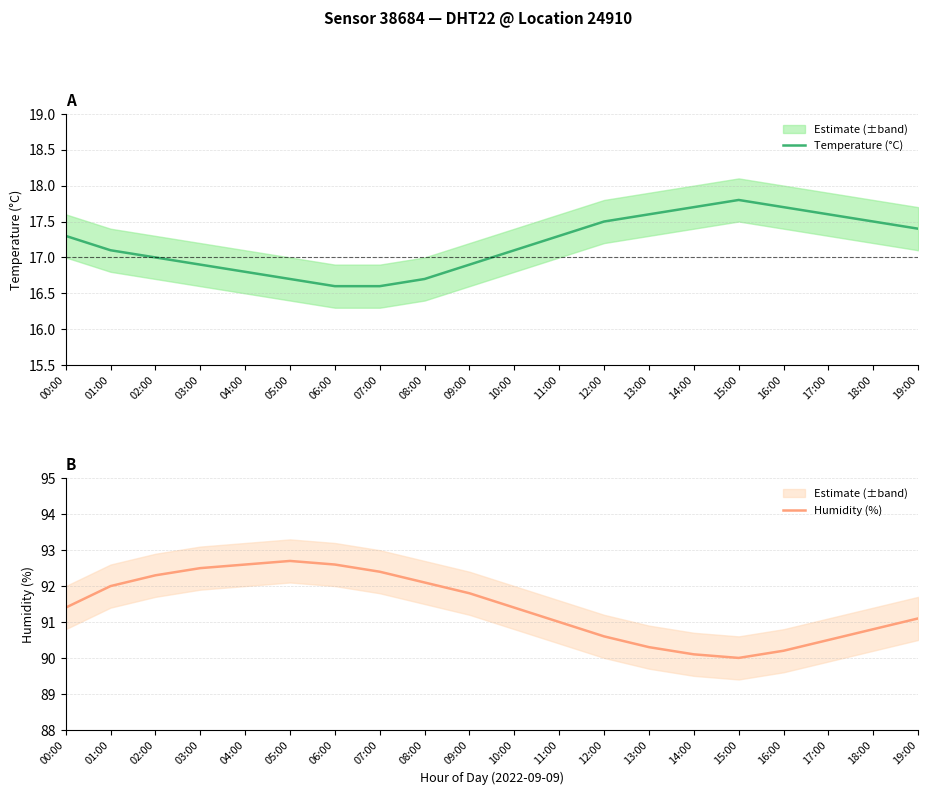

What is the difference between the highest and lowest values at 00:00?

74.1